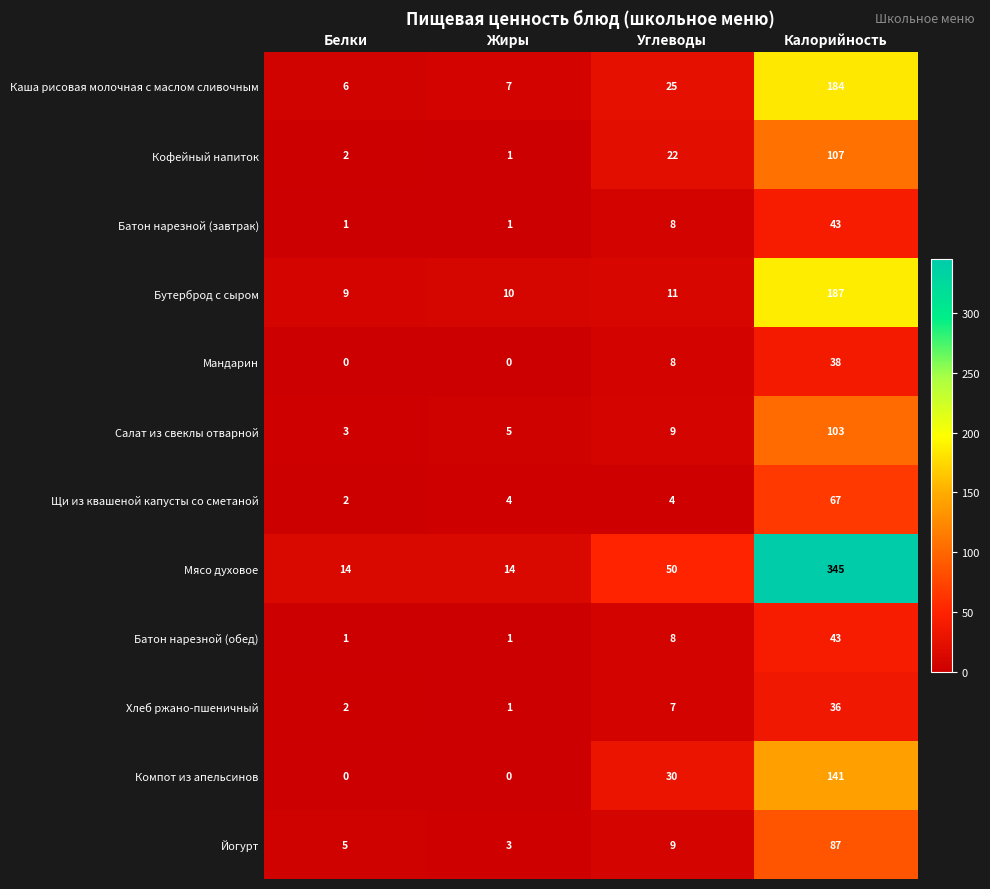

Which series has the largest total across all categories?

Мясо духовое